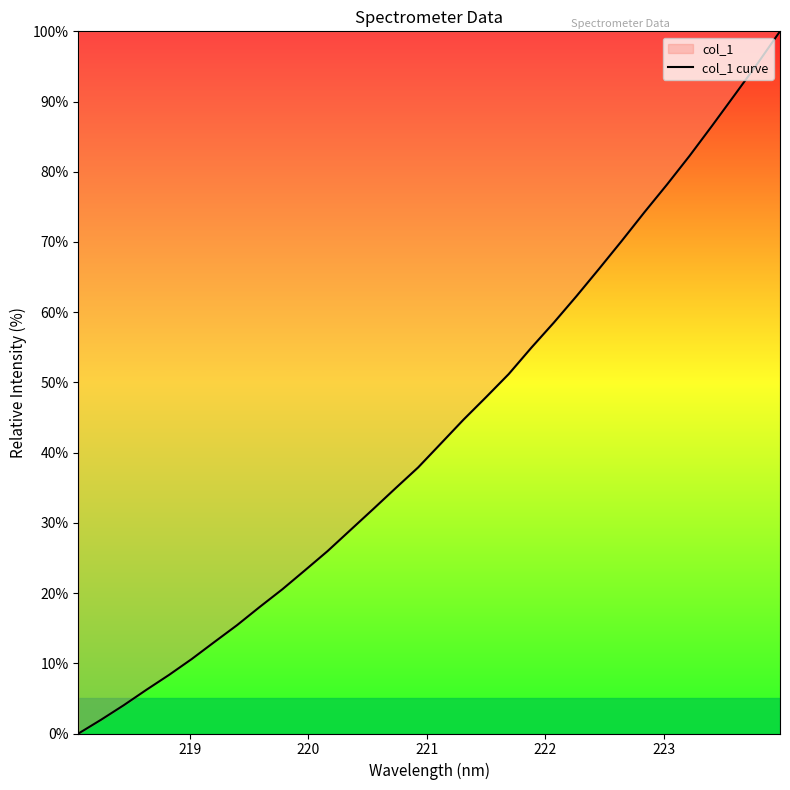

What is the difference between the maximum and minimum values?

100.0